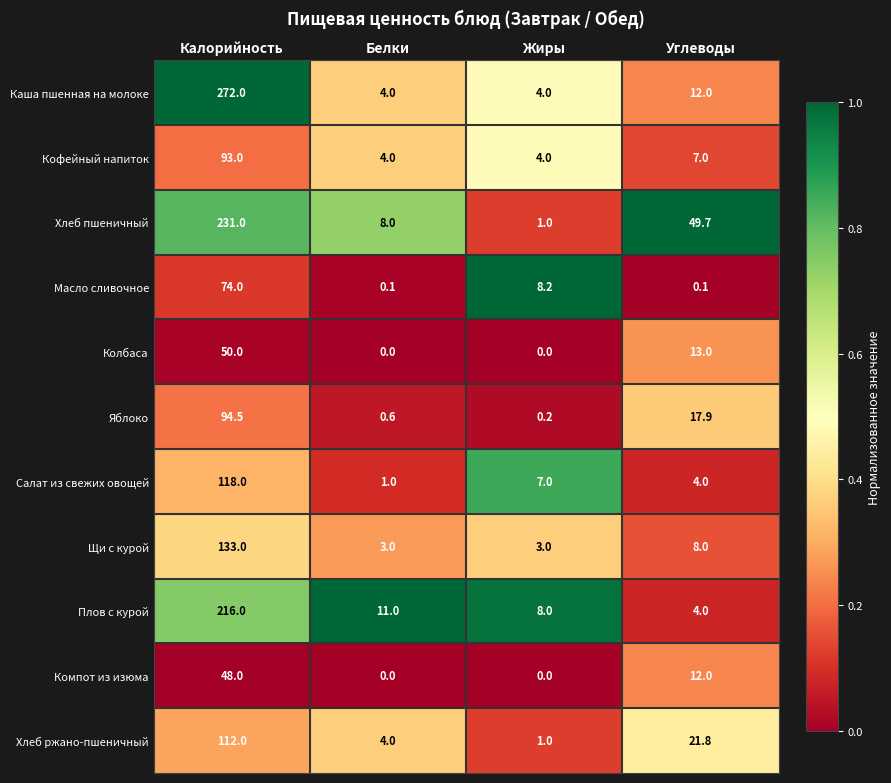

Which series has the largest range (max minus min)?

Каша пшенная на молоке